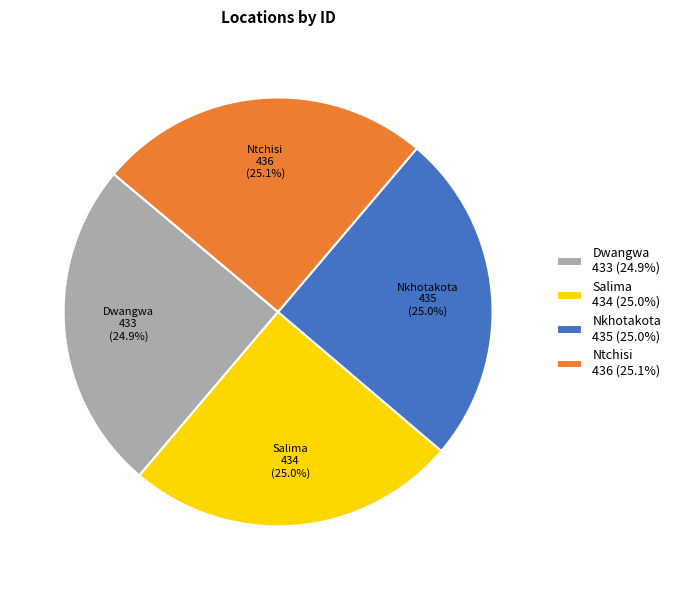

How much of the chart is everything except Dwangwa?

75.1%